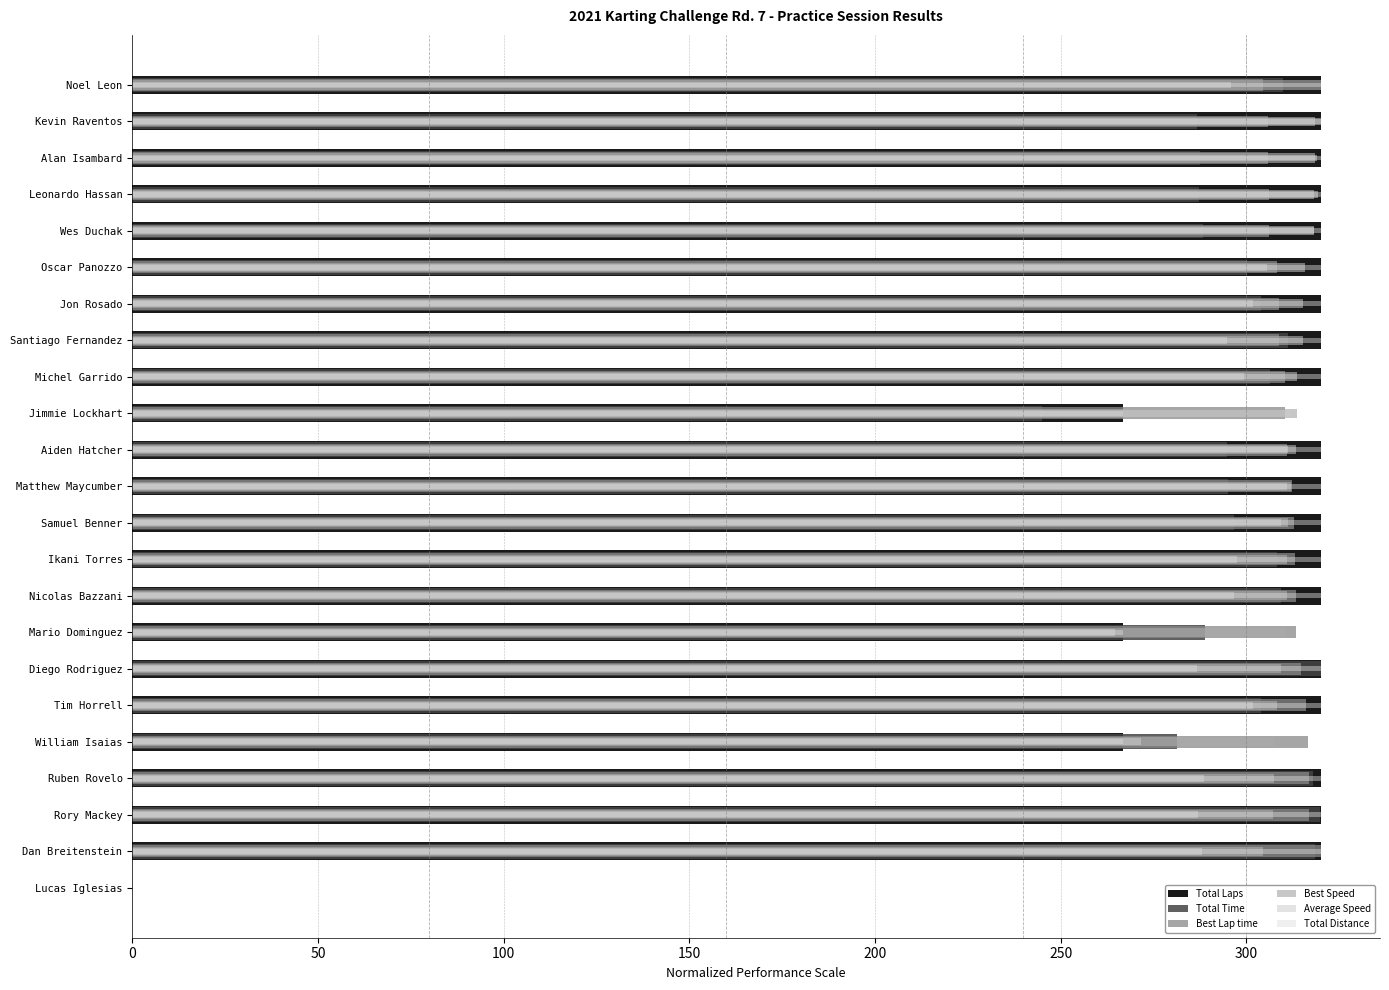

The value of Average Speed at 8 is 299.4. True or false?

True